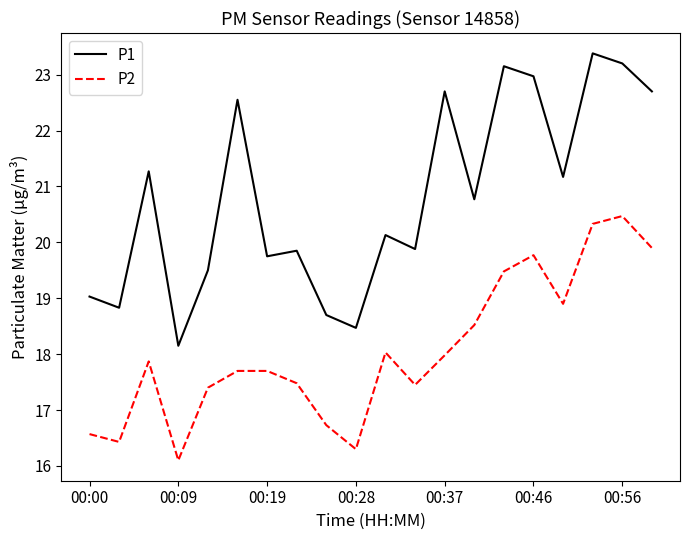

What is the maximum value for P2?

20.5